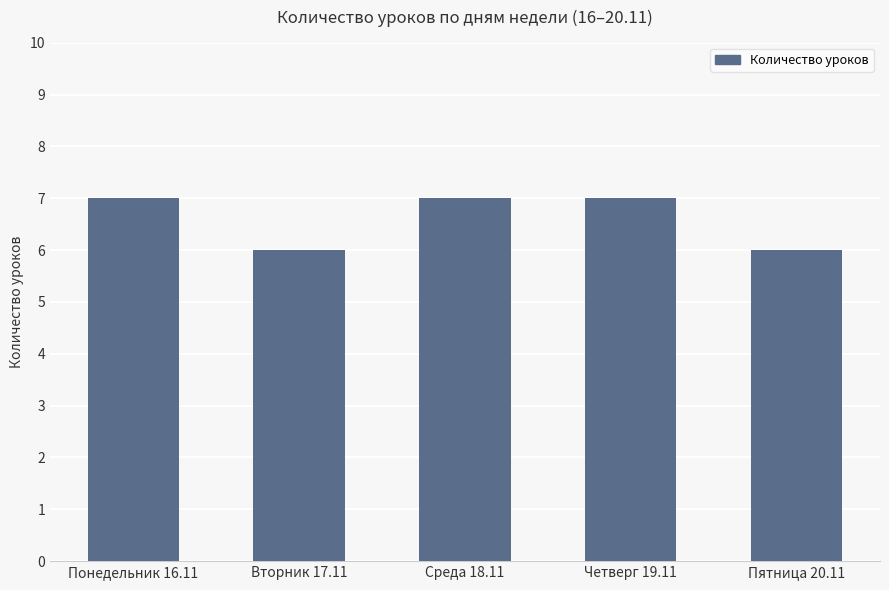

What is the maximum value shown in the chart?

7